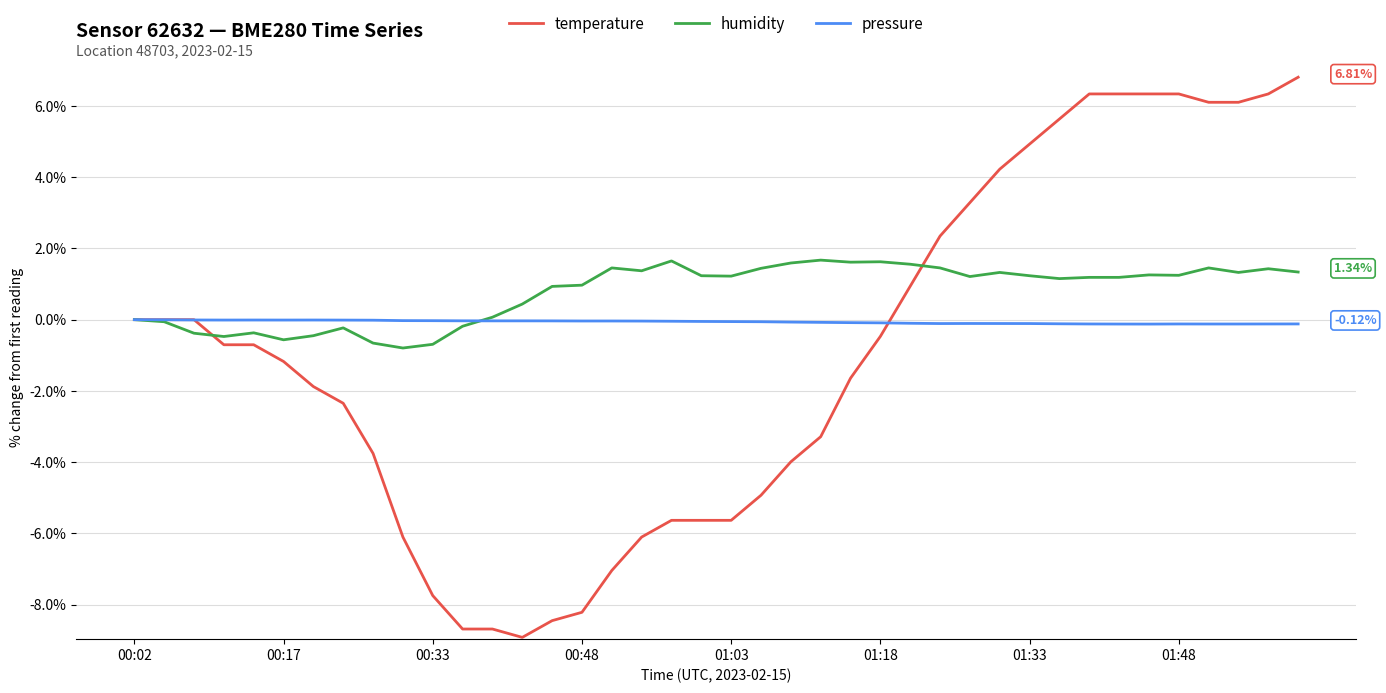

Rank the series by their average value, from lowest to highest.

temperature, pressure, humidity